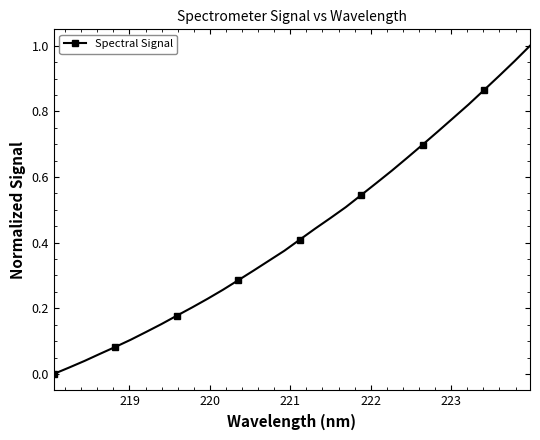

What is the sum of all values?

13.8